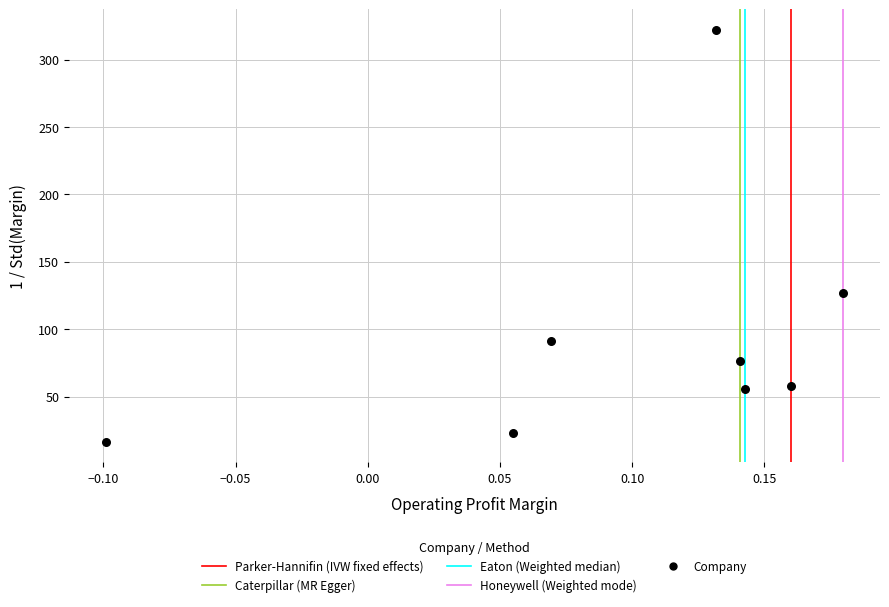

What is the average Y value?

96.3